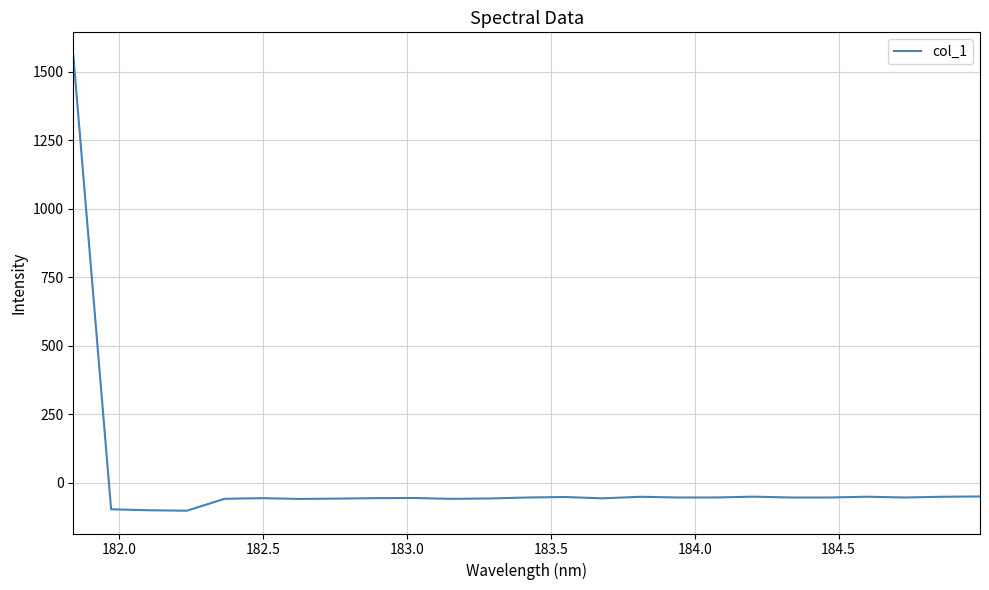

What is the difference between the maximum and minimum values?

1663.0